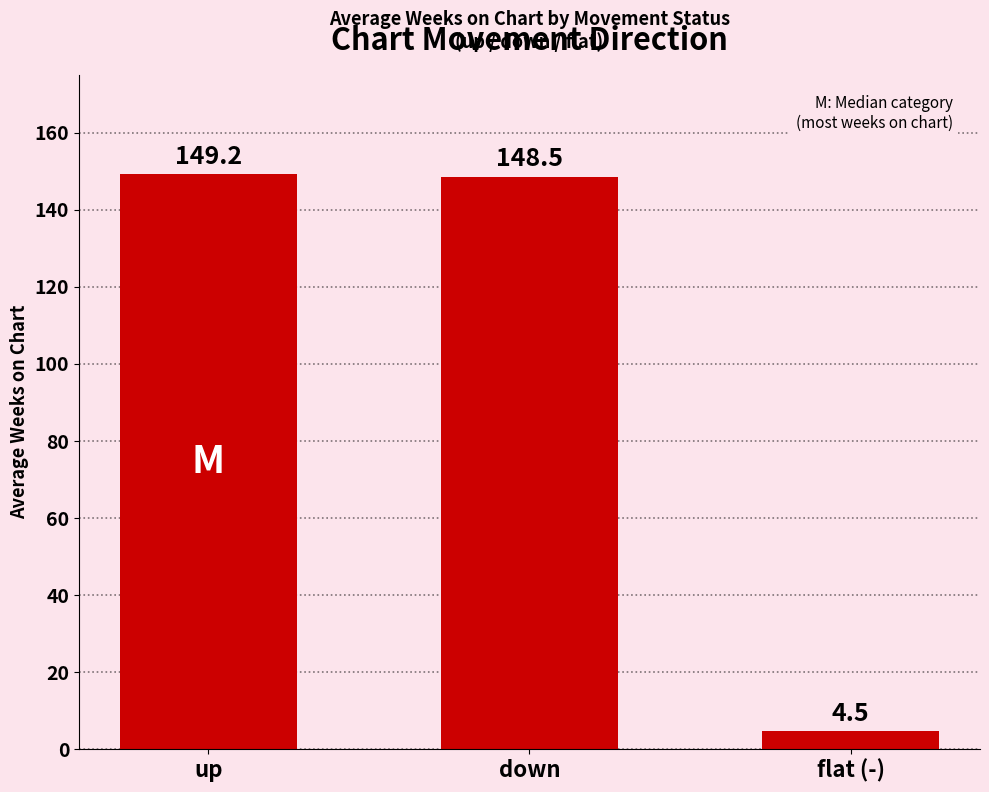

How many bars are there in total?

3